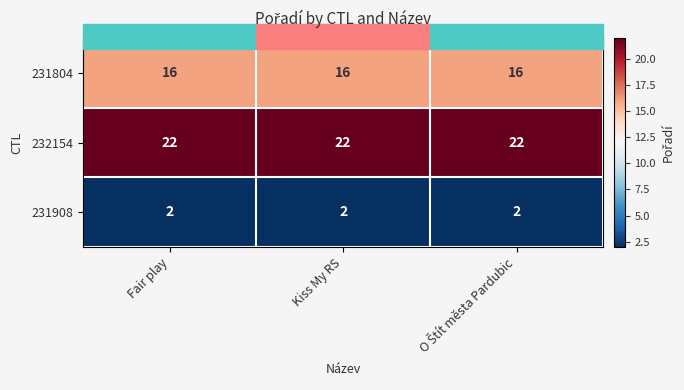

Which series has the largest total across all categories?

232154